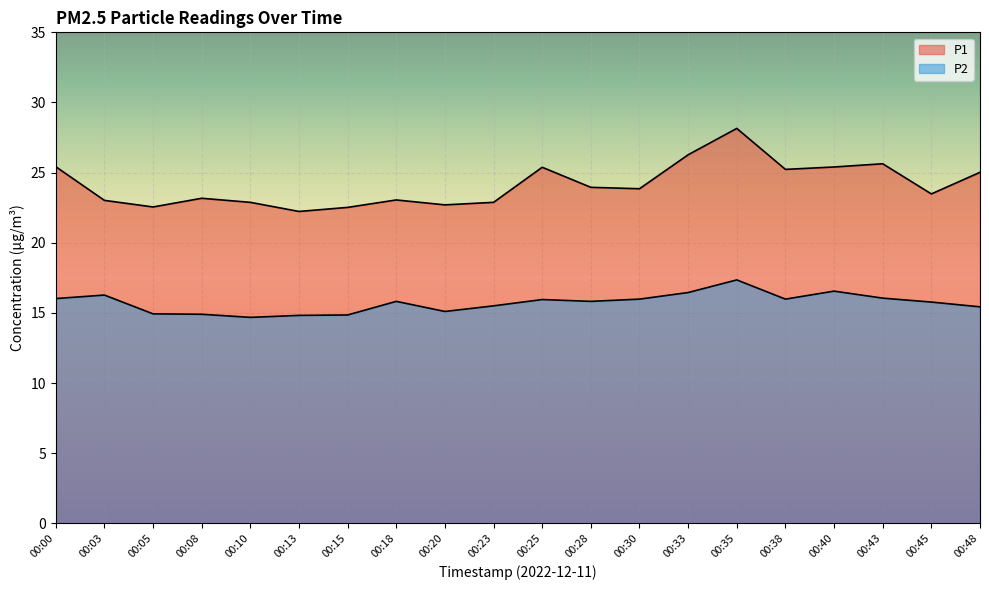

Reading right to left, what are all the values shown in this chart?

P1: 25.0	23.5	25.6	25.4	25.2	28.1	26.3	23.9	23.9	25.4	22.9	22.7	23.1	22.5	22.2	22.9	23.2	22.6	23.0	25.4
P2: 15.4	15.8	16.1	16.6	16.0	17.4	16.4	16.0	15.8	15.9	15.5	15.1	15.8	14.8	14.8	14.7	14.9	14.9	16.3	16.0